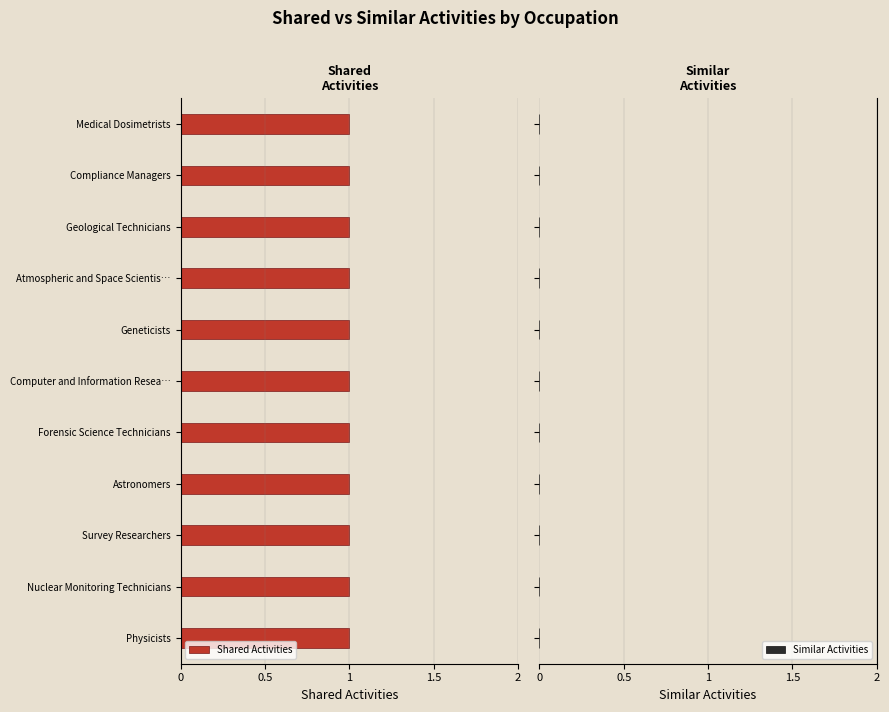

Reading right to left, extract all data points from this chart.

Shared Activities: Medical Dosimetrists=1	Compliance Managers=1	Geological Technicians=1	Atmospheric and Space Scientists=1	Geneticists=1	Computer and Information Research Scientists=1	Forensic Science Technicians=1	Astronomers=1	Survey Researchers=1	Nuclear Monitoring Technicians=1	Physicists=1
Similar Activities: Medical Dosimetrists=0	Compliance Managers=0	Geological Technicians=0	Atmospheric and Space Scientists=0	Geneticists=0	Computer and Information Research Scientists=0	Forensic Science Technicians=0	Astronomers=0	Survey Researchers=0	Nuclear Monitoring Technicians=0	Physicists=0